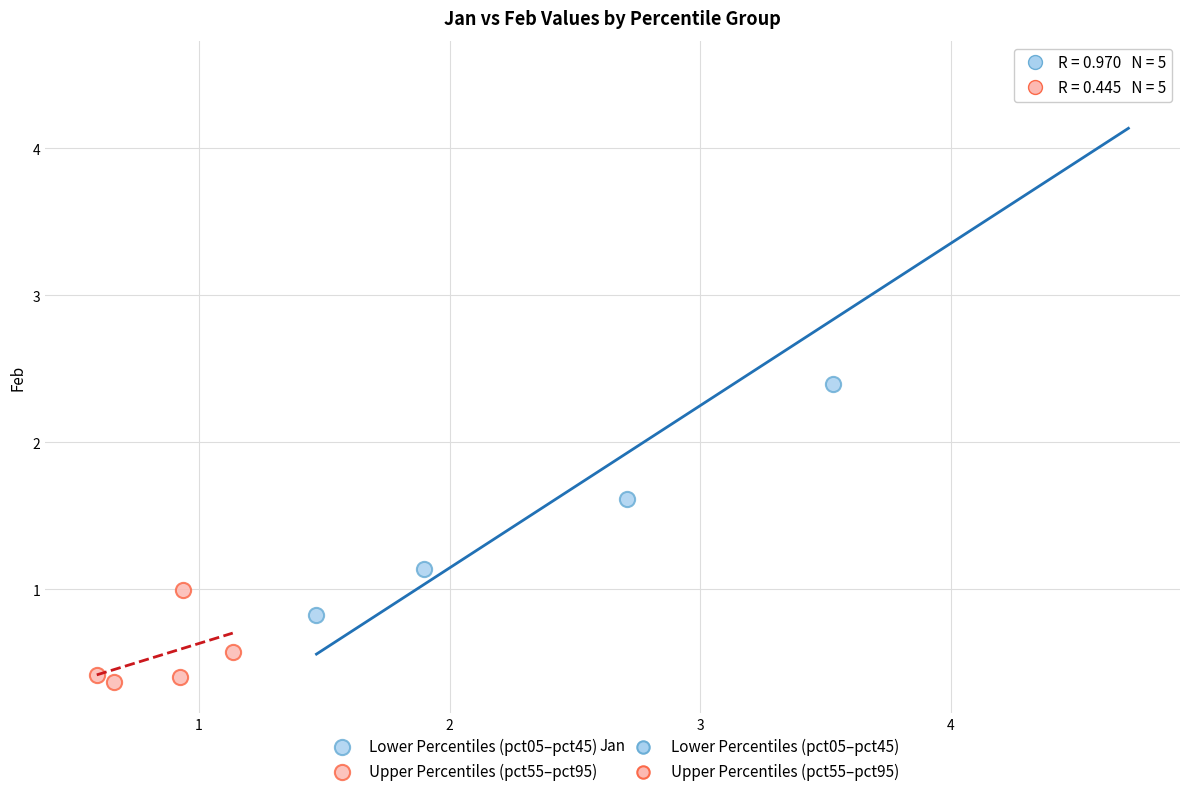

Which series reaches the maximum Y coordinate?

Lower Percentiles (pct05–pct45)